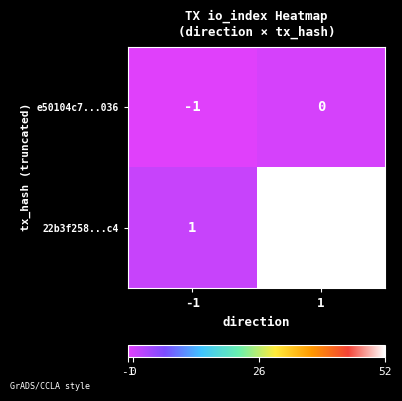

What is the difference between the 22b3f258...c4 values at -1 and 1?

51